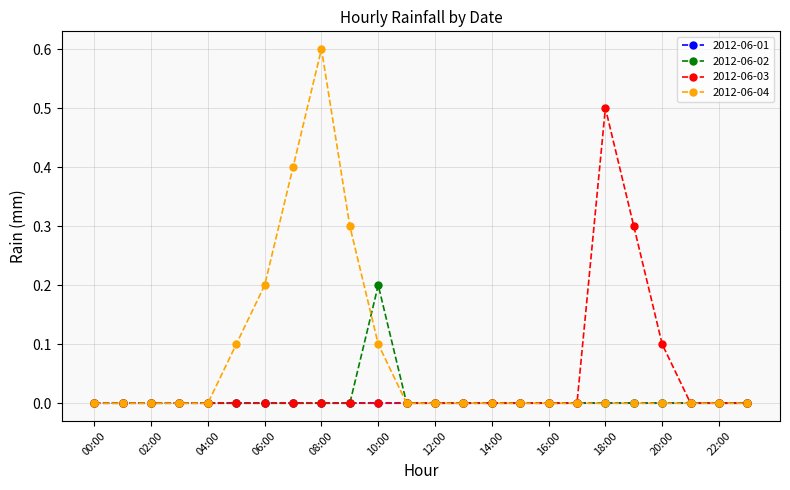

Which series has the largest total across all categories?

2012-06-04